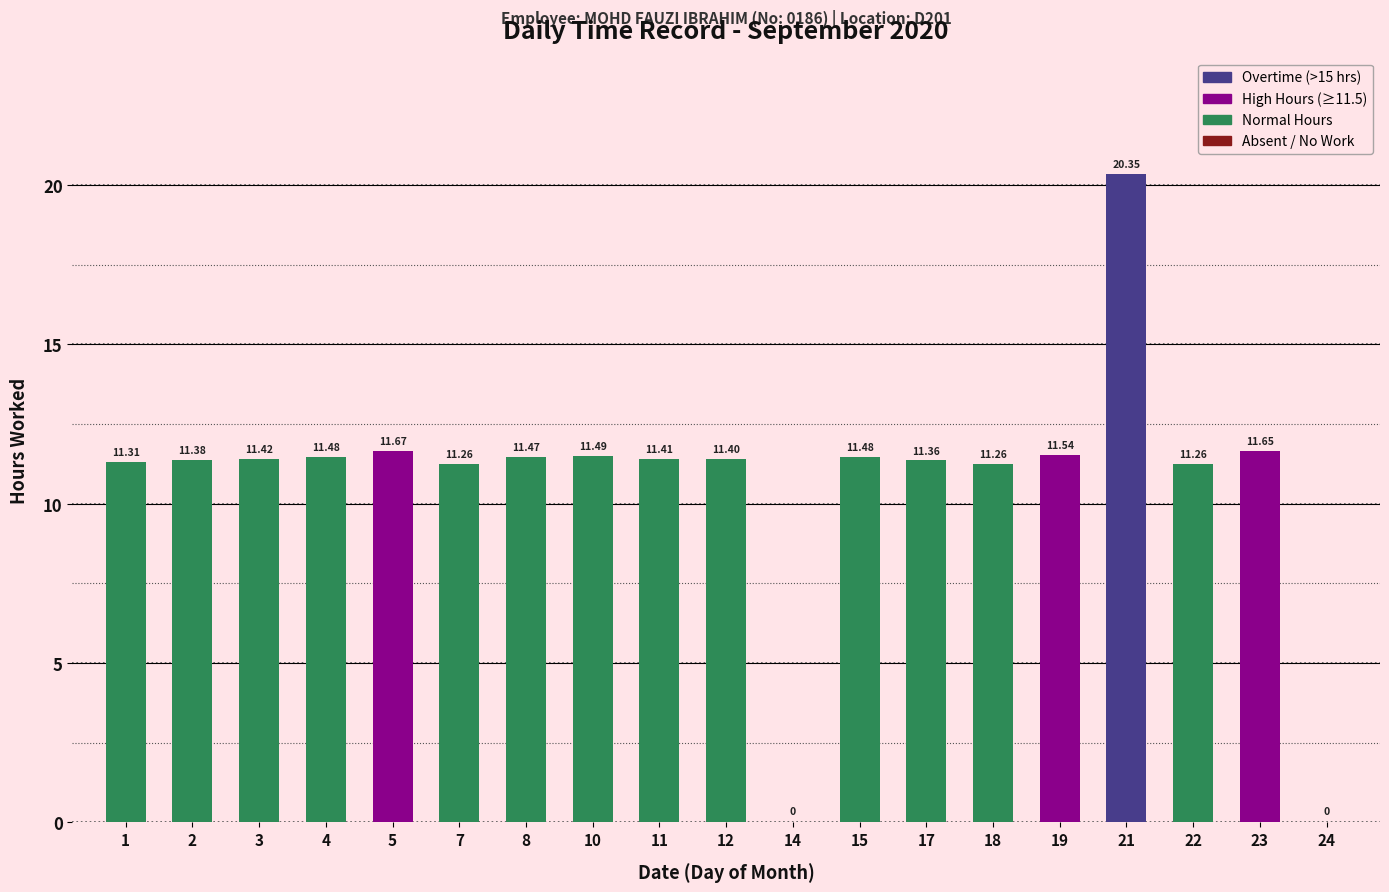

What is the average value?

10.7